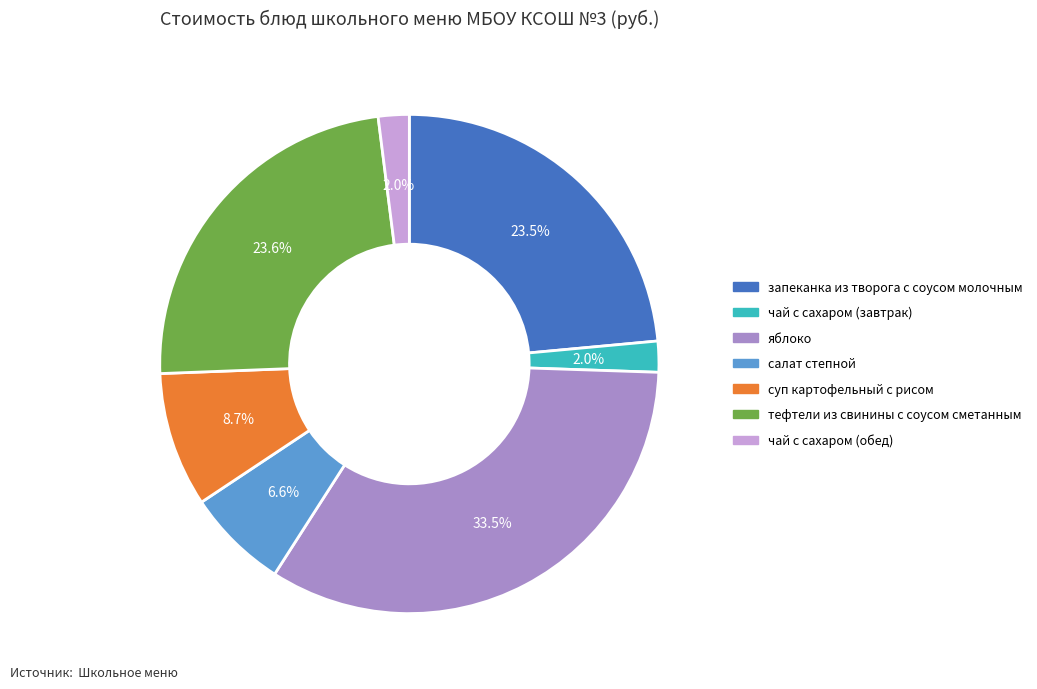

What is the largest slice in the pie chart?

яблоко